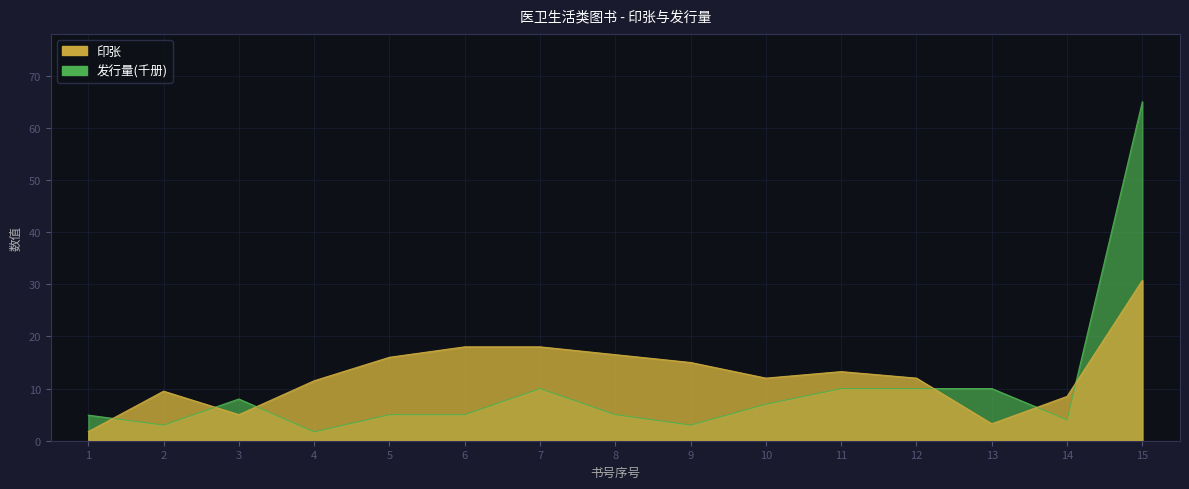

What is the value of the 印张 point at the 13th from the left?

3.2